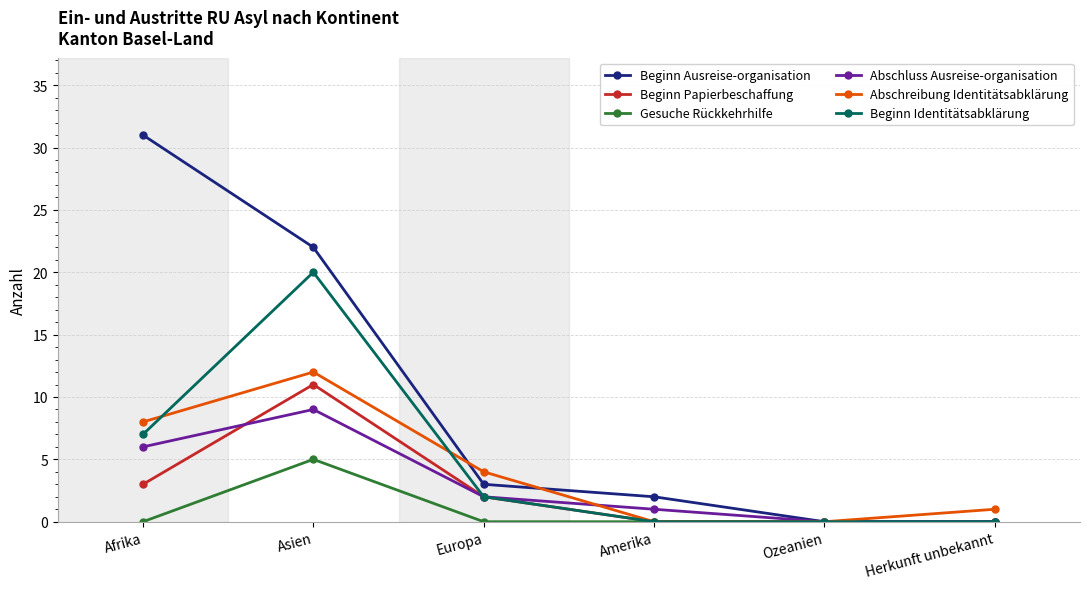

Reading left to right, list all the values displayed in this chart.

Beginn Ausreise-organisation: 31	22	3	2	0	0
Beginn Papierbeschaffung: 3	11	2	0	0	0
Gesuche Rückkehrhilfe: 0	5	0	0	0	0
Abschluss Ausreise-organisation: 6	9	2	1	0	0
Abschreibung Identitätsabklärung: 8	12	4	0	0	1
Beginn Identitätsabklärung: 7	20	2	0	0	0